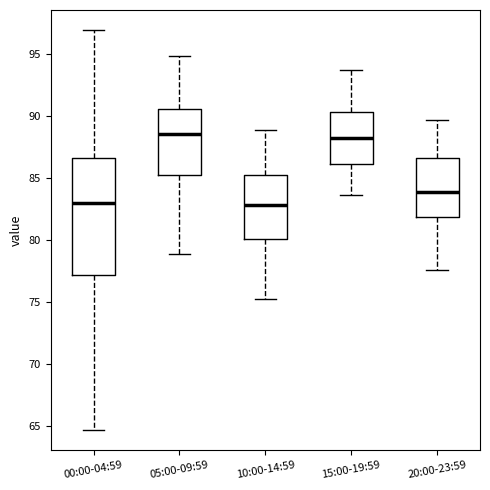

Reading left to right, read every box against the y-axis: the position of its median line, the range the box covers, and the ends of its whiskers. The values are not printed on the chart, so give them approximately, as read against the axis.

00:00-04:59: median 83.0, box 77.0 to 86.5, whiskers 64.5 to 97.0
05:00-09:59: median 88.5, box 85.5 to 90.5, whiskers 79.0 to 95.0
10:00-14:59: median 83.0, box 80.0 to 85.0, whiskers 75.5 to 89.0
15:00-19:59: median 88.0, box 86.0 to 90.5, whiskers 83.5 to 93.5
20:00-23:59: median 84.0, box 82.0 to 86.5, whiskers 77.5 to 89.5